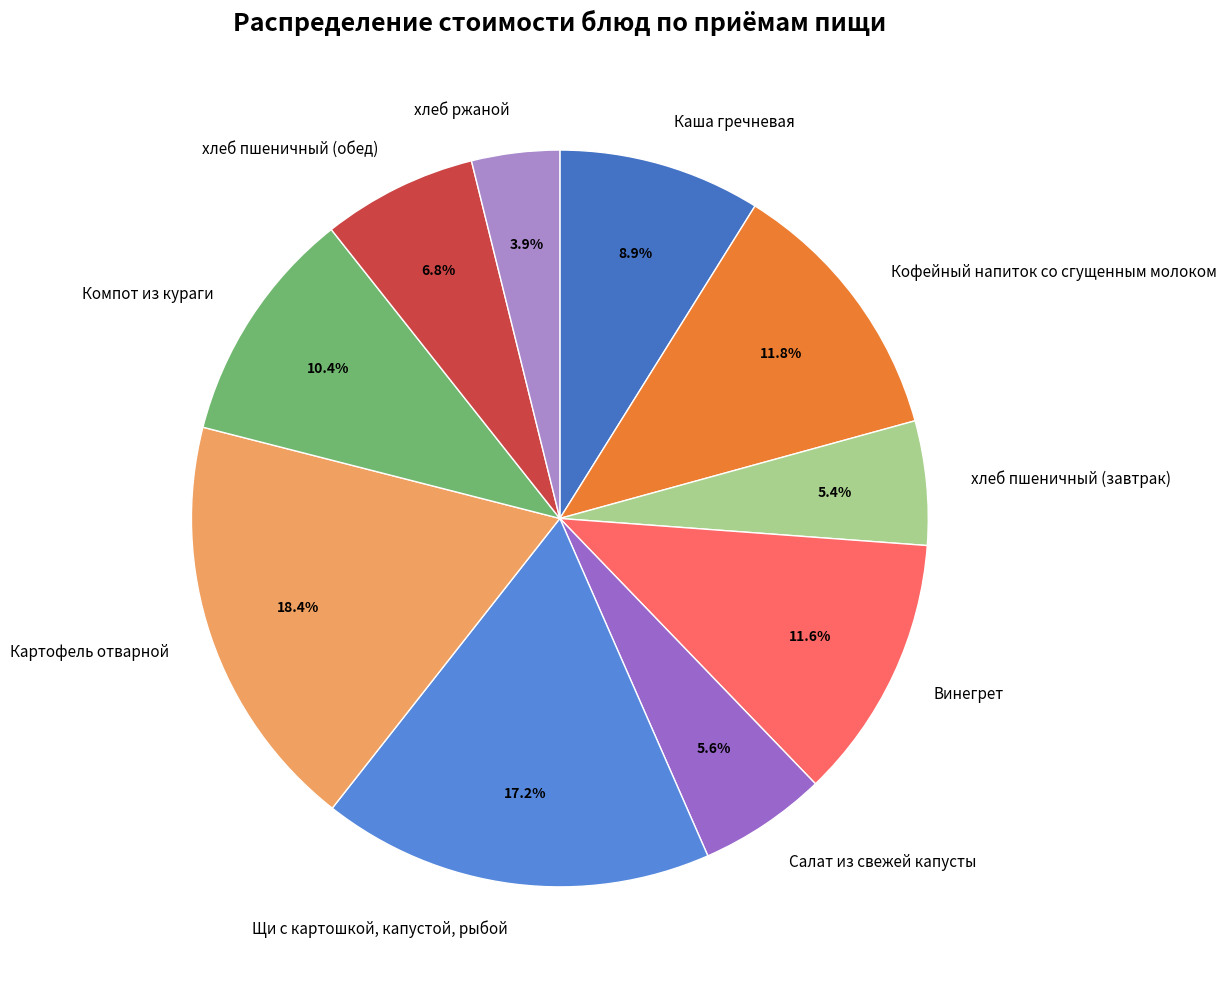

Between Салат из свежей капусты and Винегрет, which is larger?

Винегрет